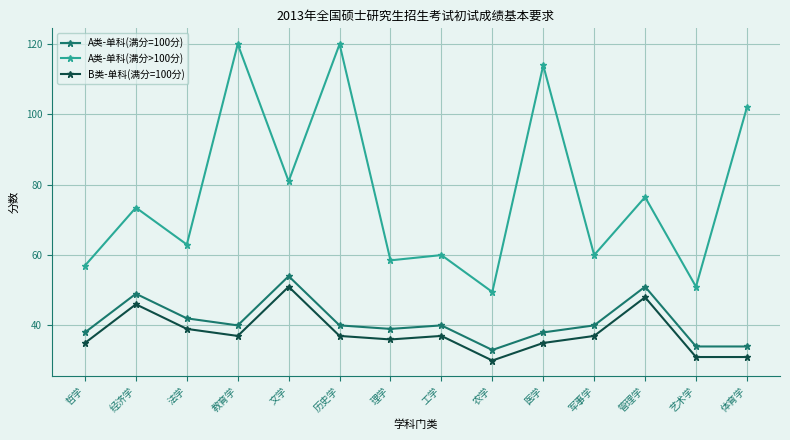

The A类-单科(满分=100分) series shows 40.0 at 军事学. True or false?

True